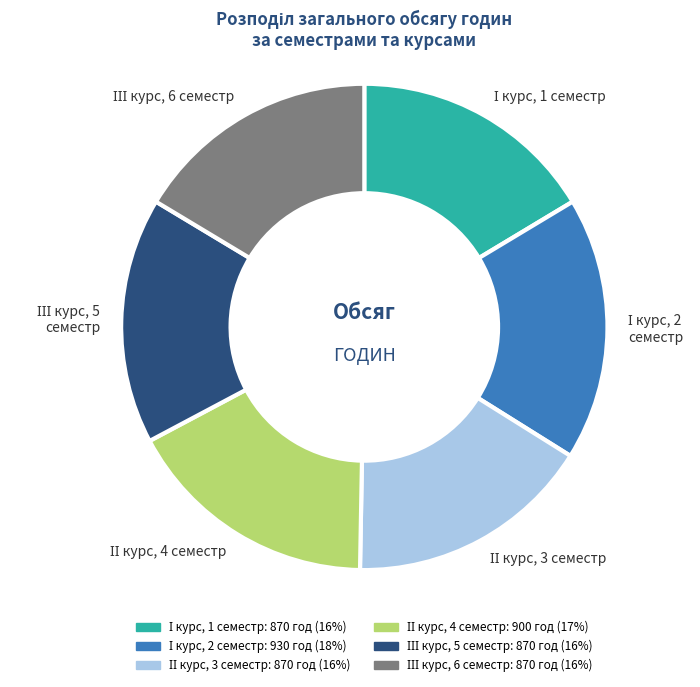

Count the number of slices in the pie.

6